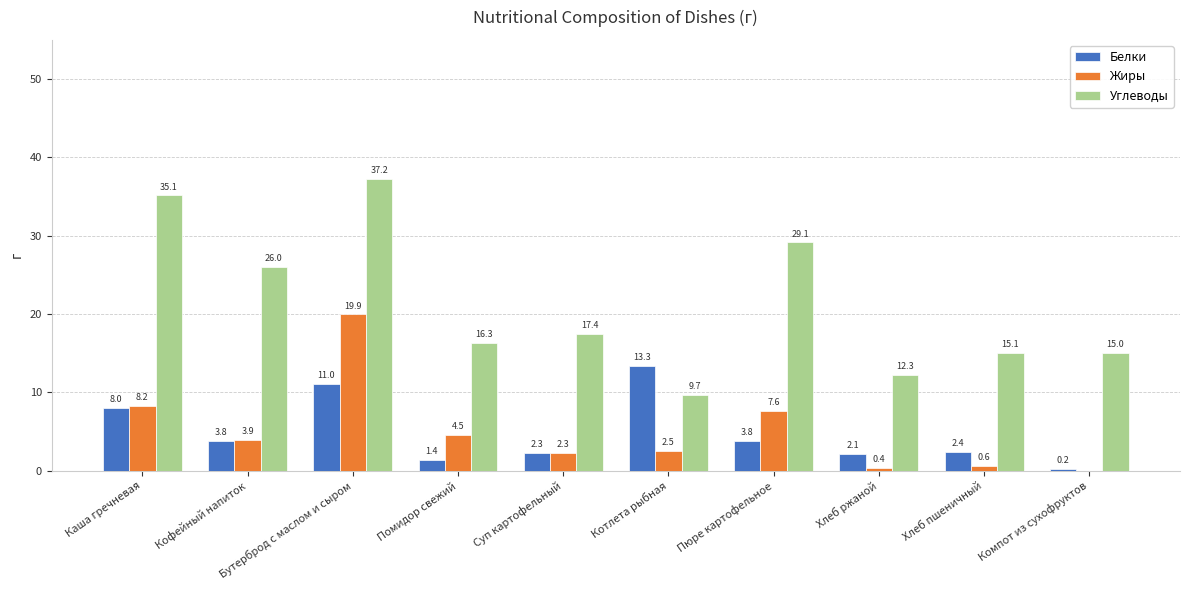

The value of Жиры at Суп картофельный is 2.3. True or false?

True